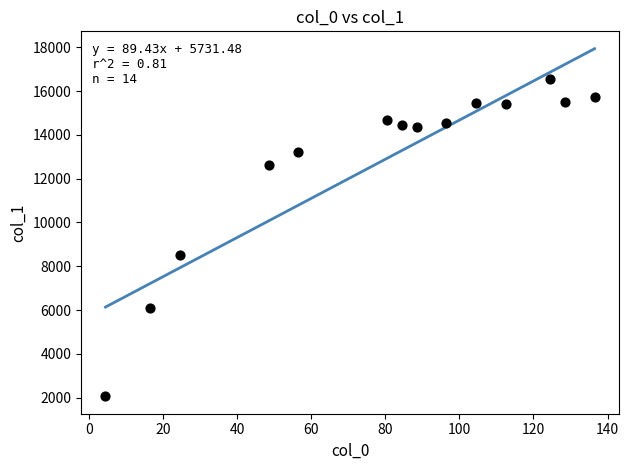

What Y value in the scatter plot is closest to 9325?

8500